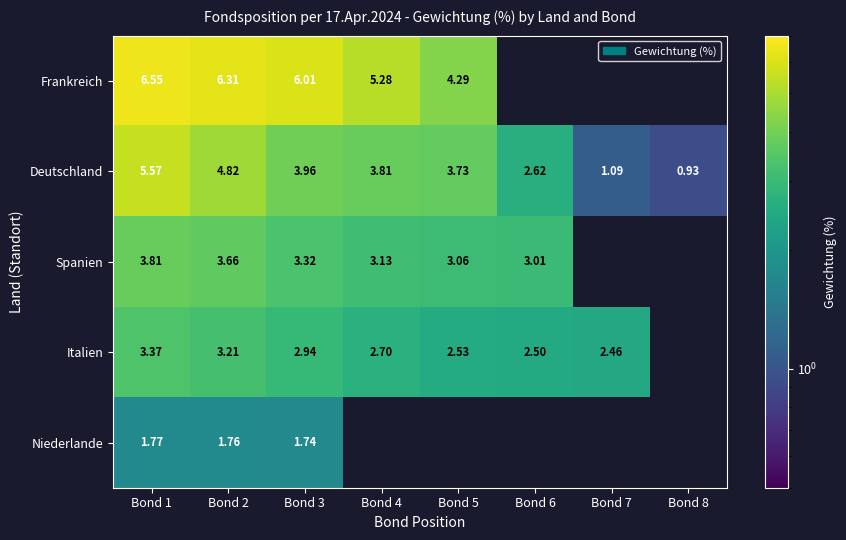

At Bond 1, list the series in order from largest to smallest.

Frankreich, Deutschland, Spanien, Italien, Niederlande